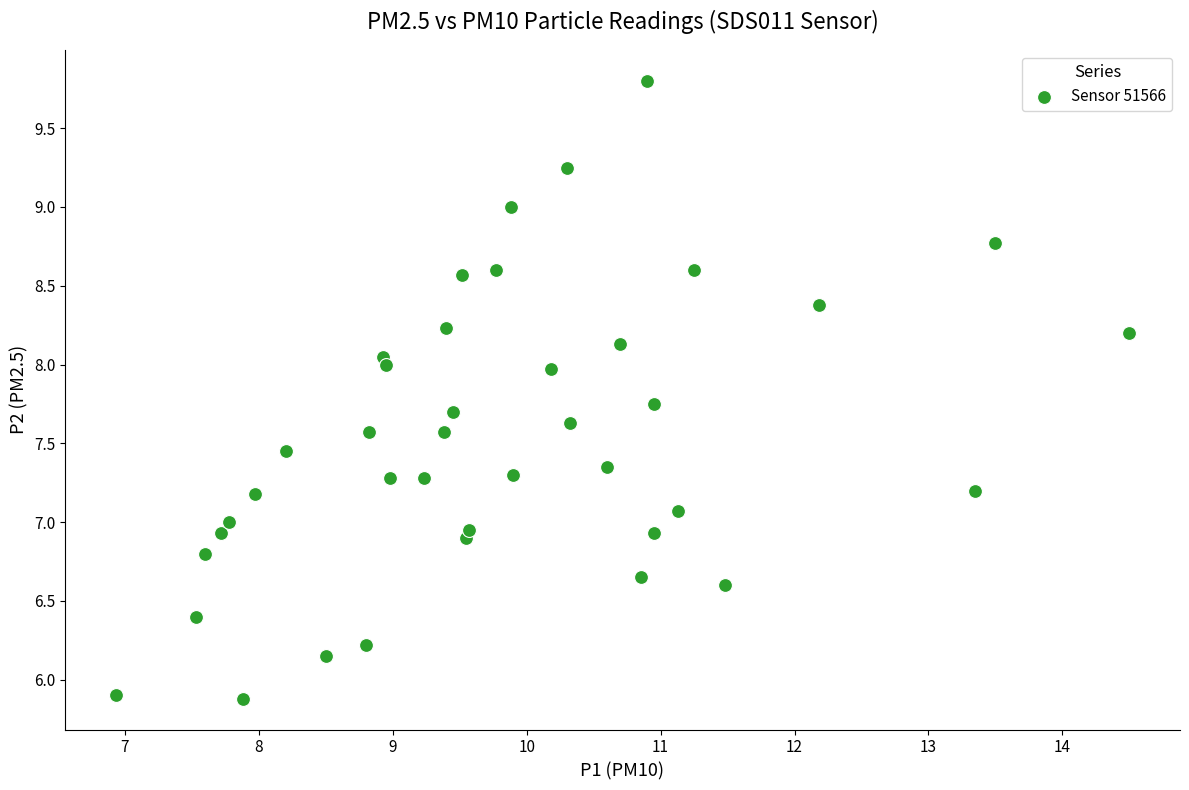

What is the range of X values (max minus min)?

7.6